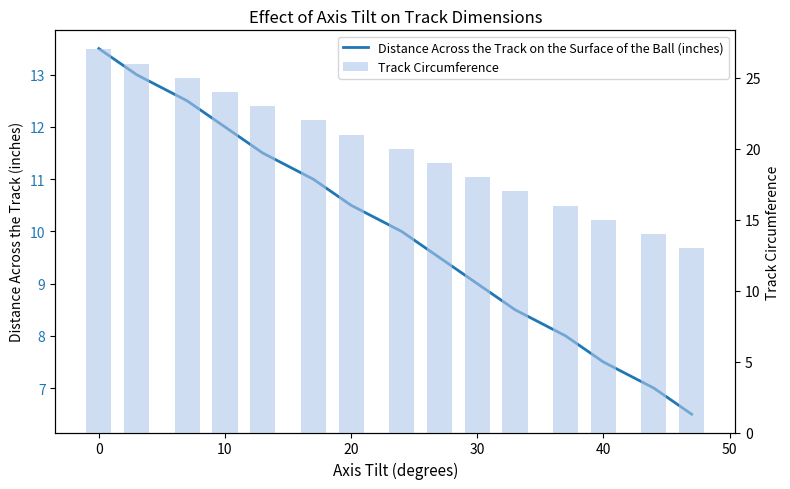

The Track Circumference series shows 5.8 at 20. True or false?

False